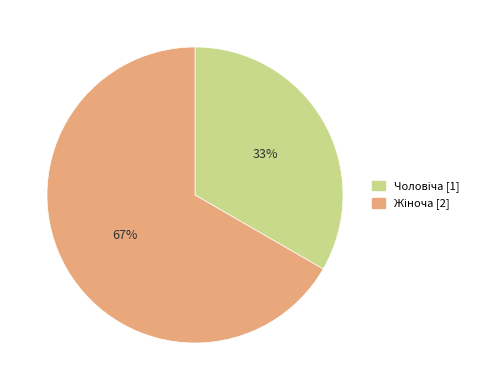

How many segments does this pie chart have?

2